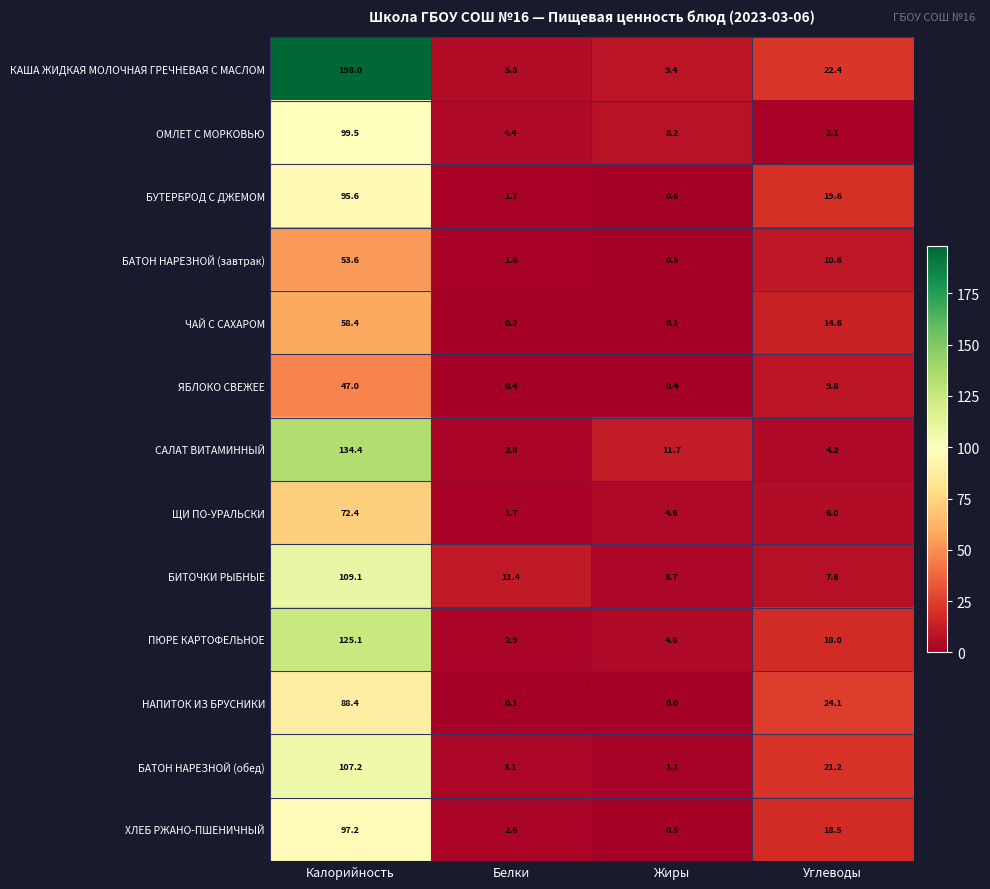

What is the total value across all series at Белки?

38.7